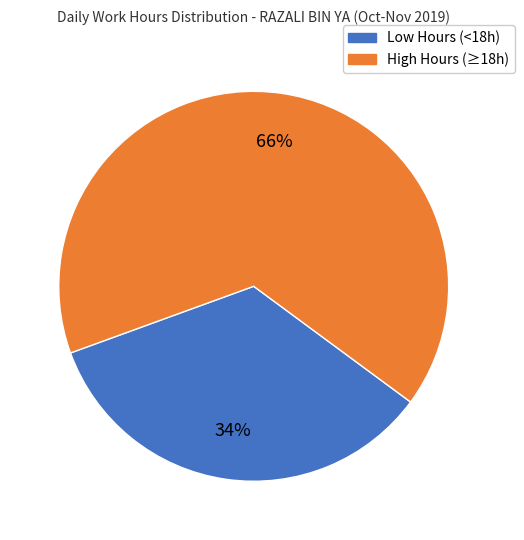

Is it true that High Hours (≥18h) is 66% of the pie?

True